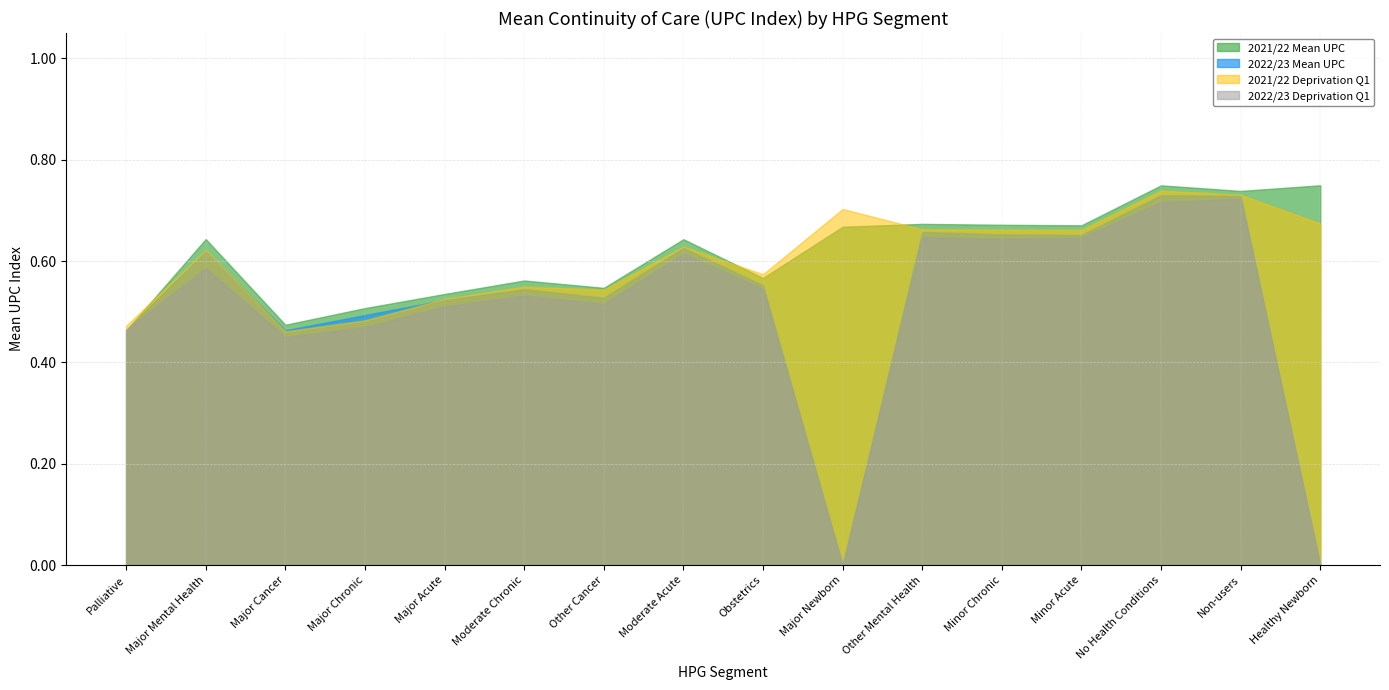

At how many categories does at least one series exceed 0?

16